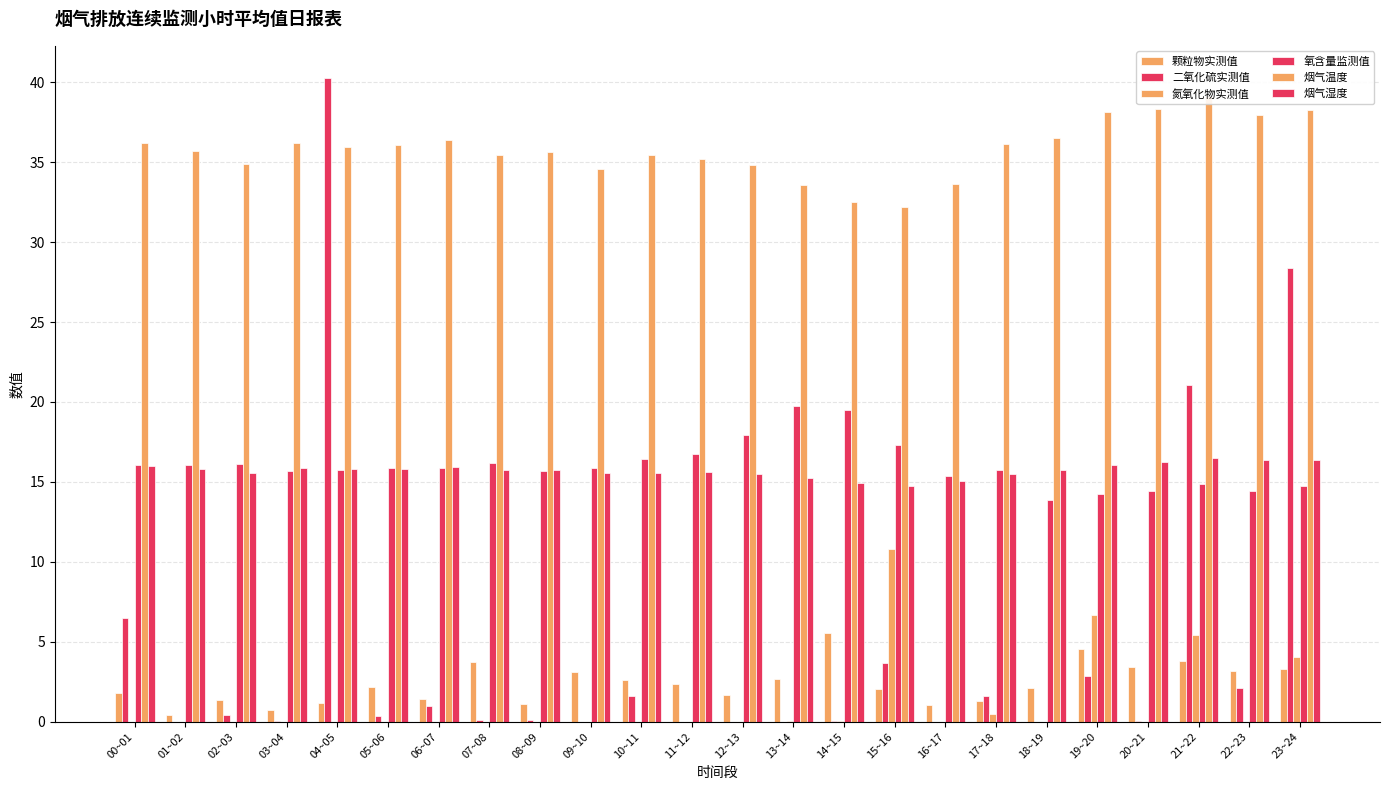

What is the difference between the maximum and minimum values in the 氮氧化物实测值 series?

10.8